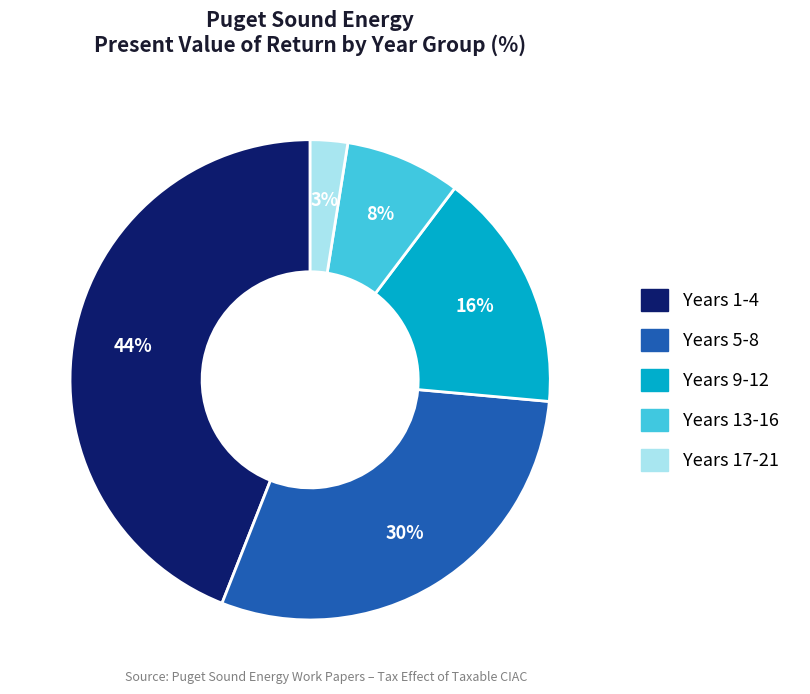

Count the number of slices in the pie.

5